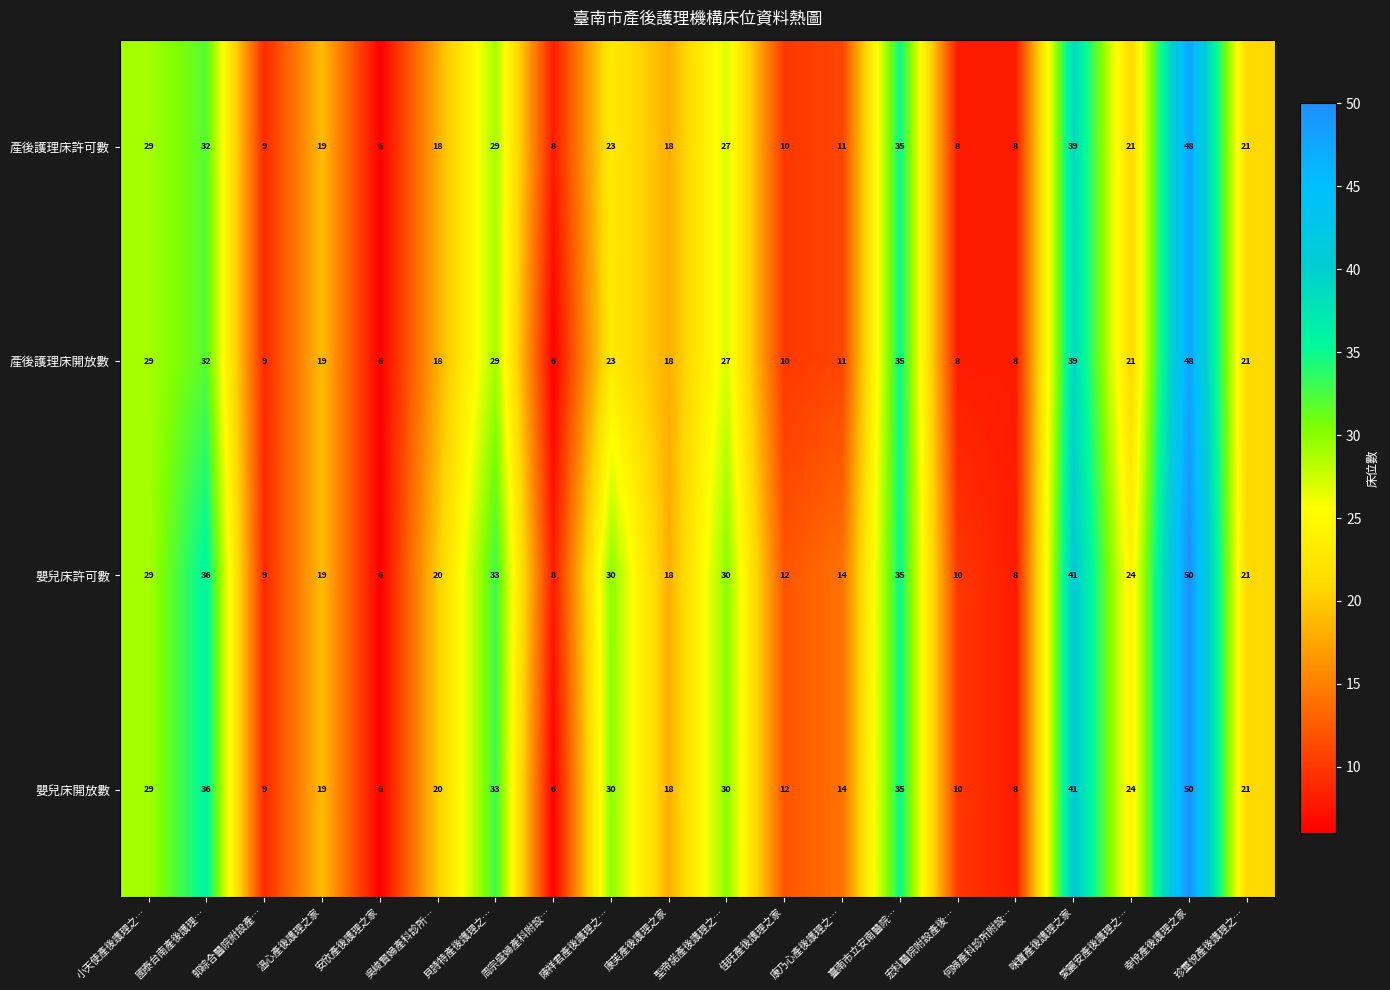

How many distinct data groups are displayed?

4